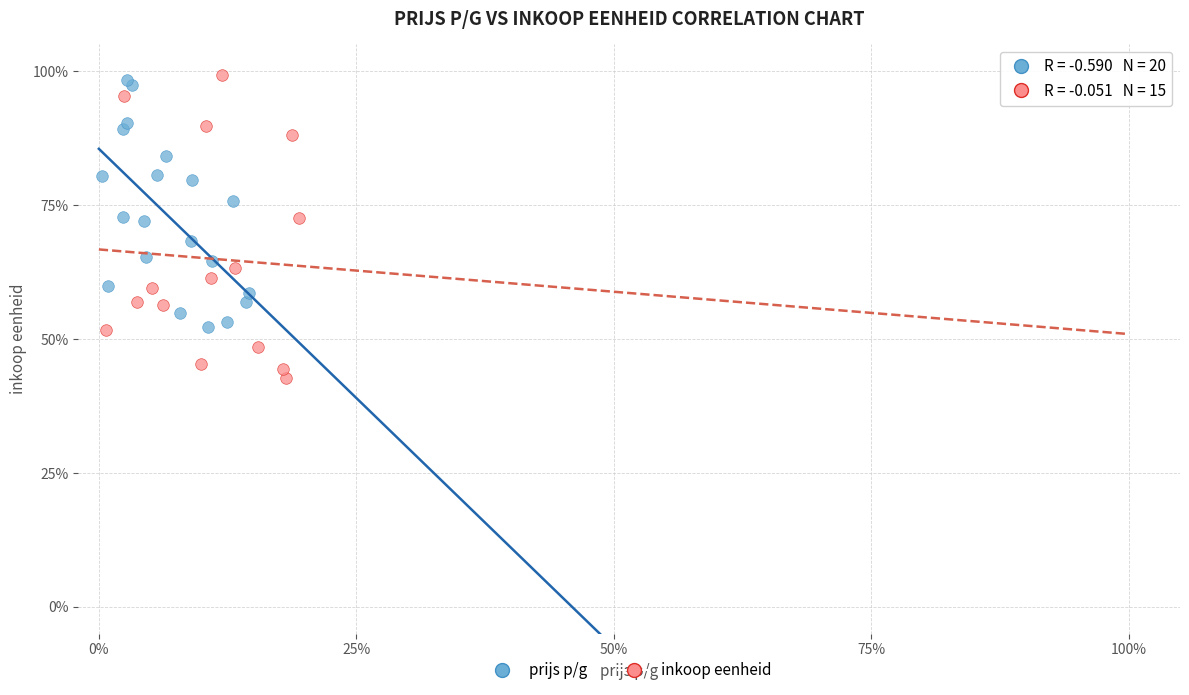

What are all the series names shown in the legend?

prijs p/g, inkoop eenheid